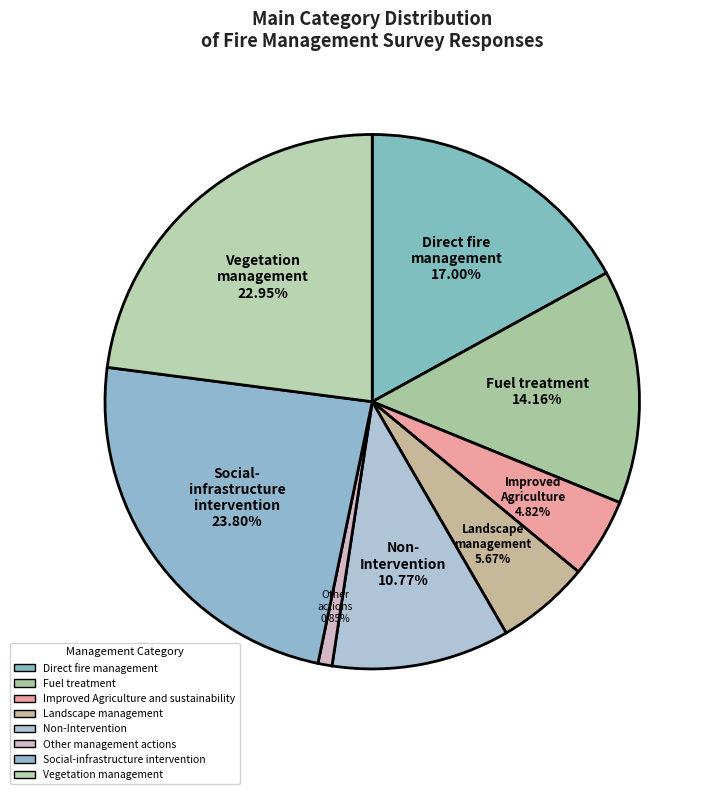

How many segments does this pie chart have?

8